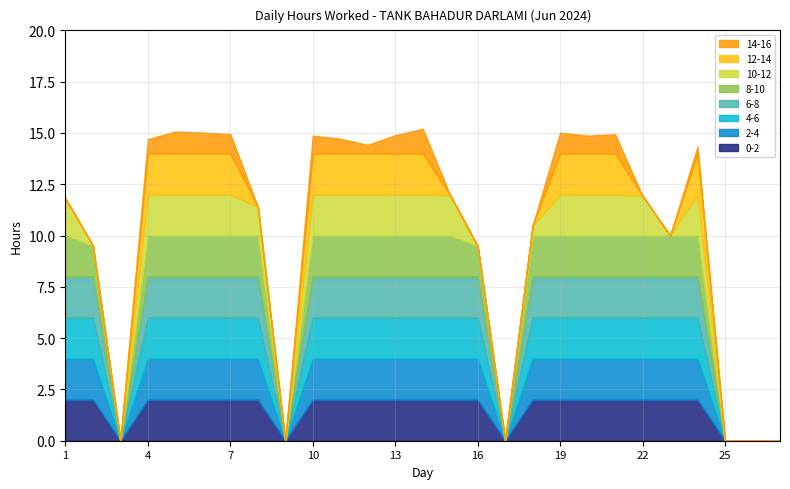

What is the greatest value displayed?

15.2